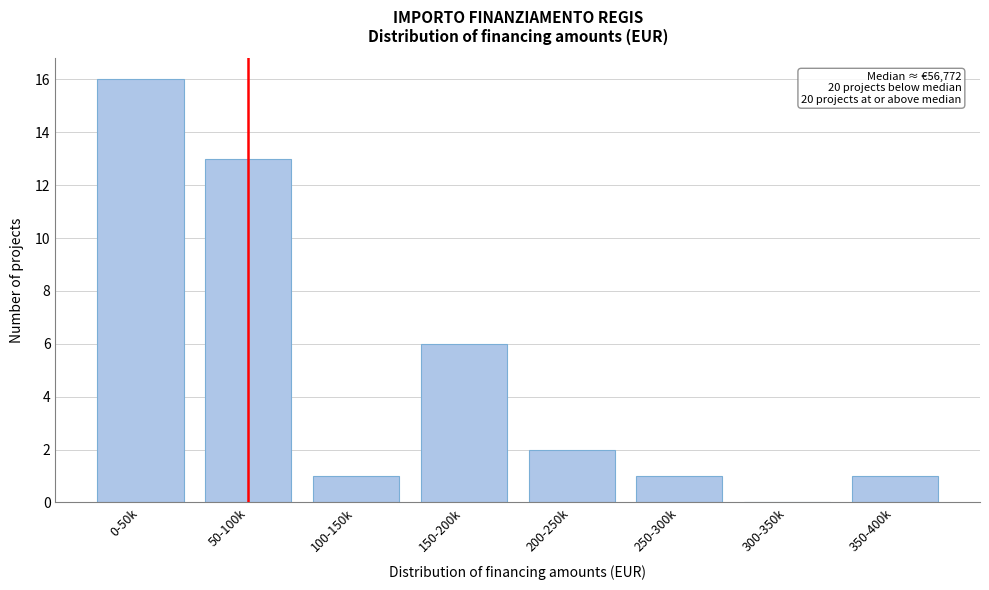

Reading left to right, list all the values displayed in this chart.

0-50k=16	50-100k=13	100-150k=1	150-200k=6	200-250k=2	250-300k=1	300-350k=0	350-400k=1